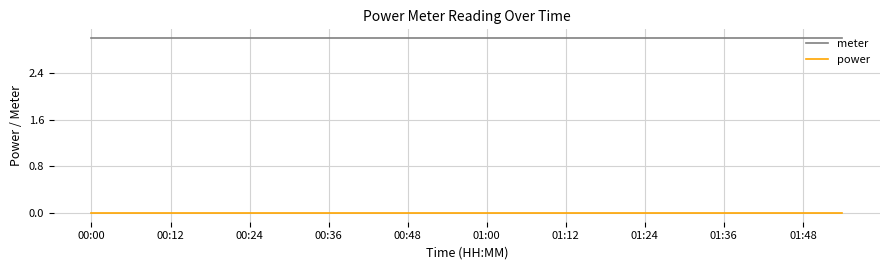

Reading left to right, transcribe all the data shown in this chart.

meter: 3	3	3	3	3	3	3	3	3	3	3	3	3	3	3	3	3	3	3	3
power: 0	0	0	0	0	0	0	0	0	0	0	0	0	0	0	0	0	0	0	0